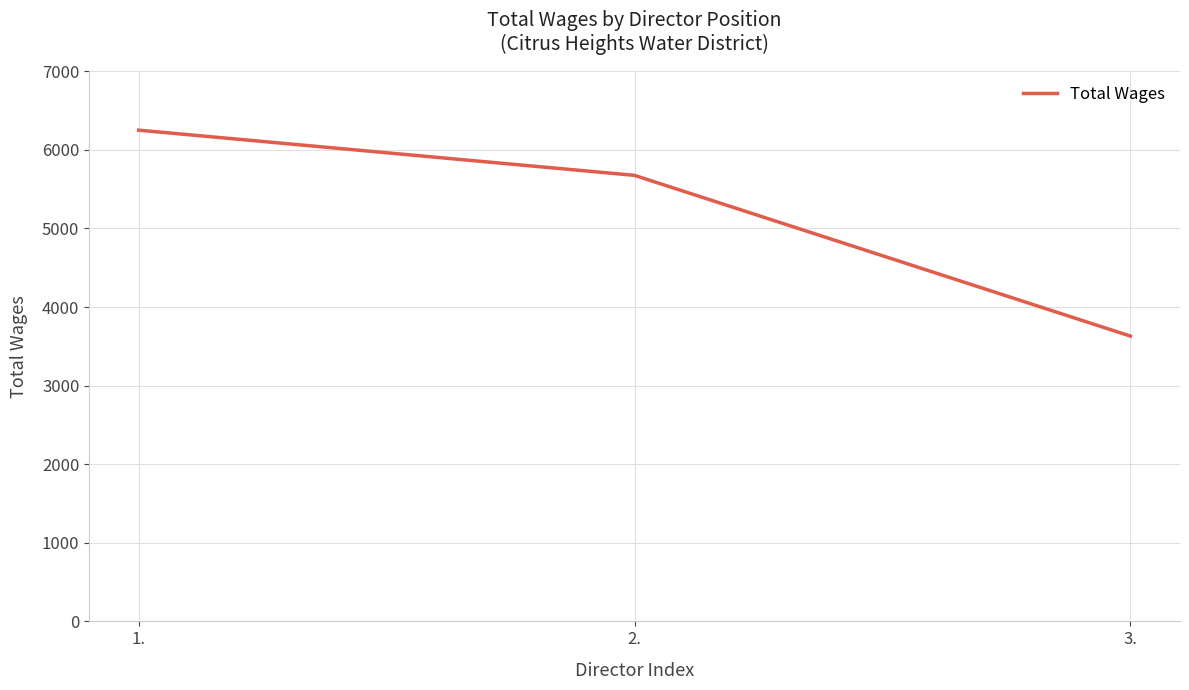

What is the greatest value displayed?

6250